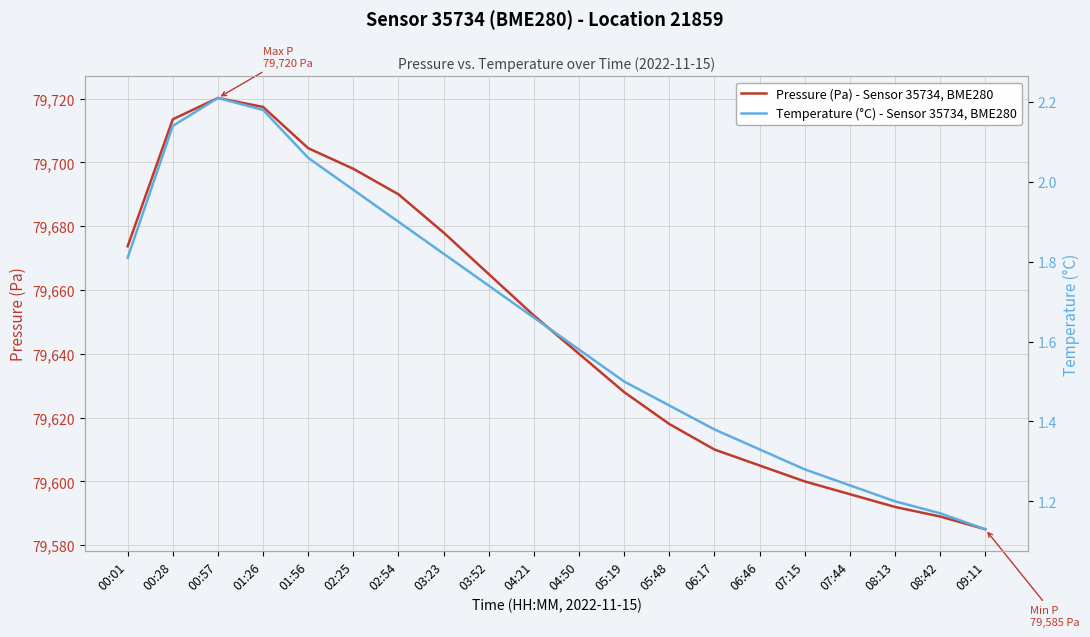

True or false: Pressure (Pa) - Sensor 35734, BME280 and Temperature (°C) - Sensor 35734, BME280 cross at least once.

False